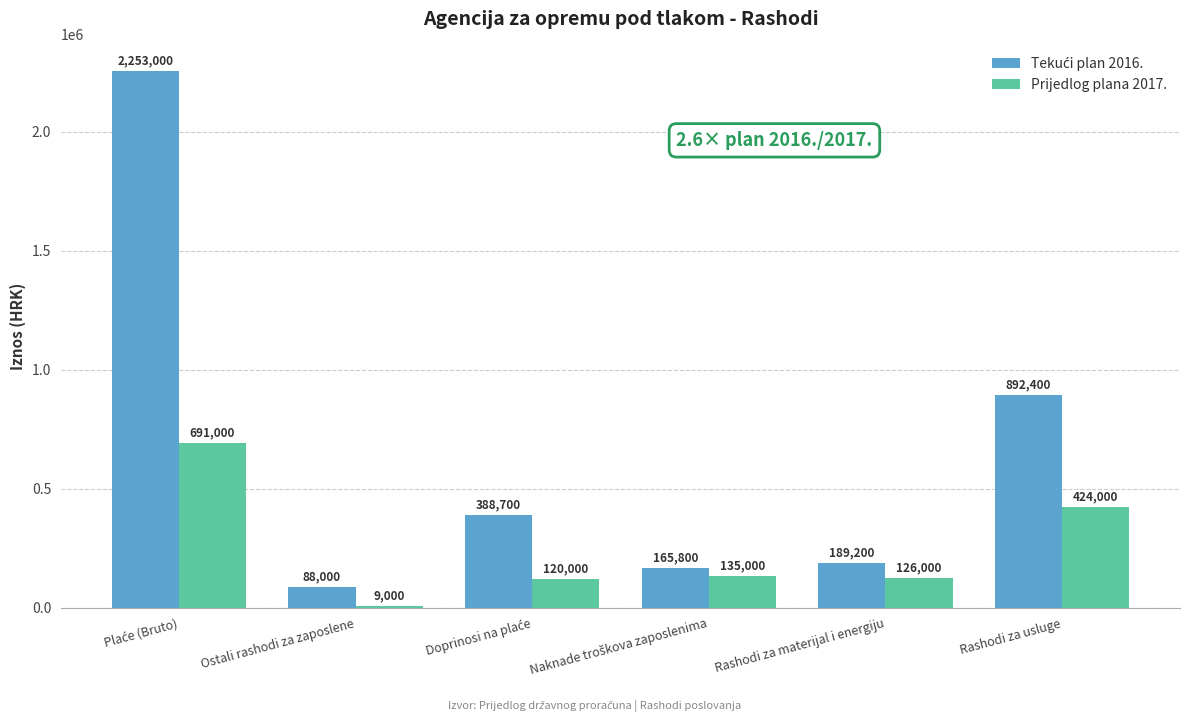

True or false: Prijedlog plana 2017. has a value of 424000 at Rashodi za usluge.

True